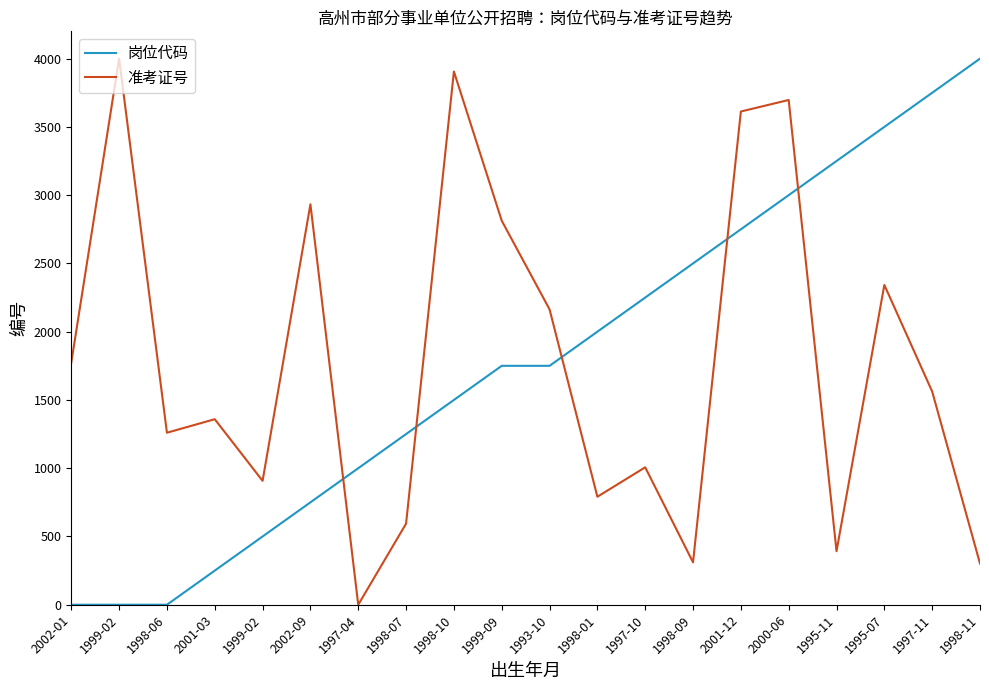

At which label does 岗位代码 reach its peak?

1998-11